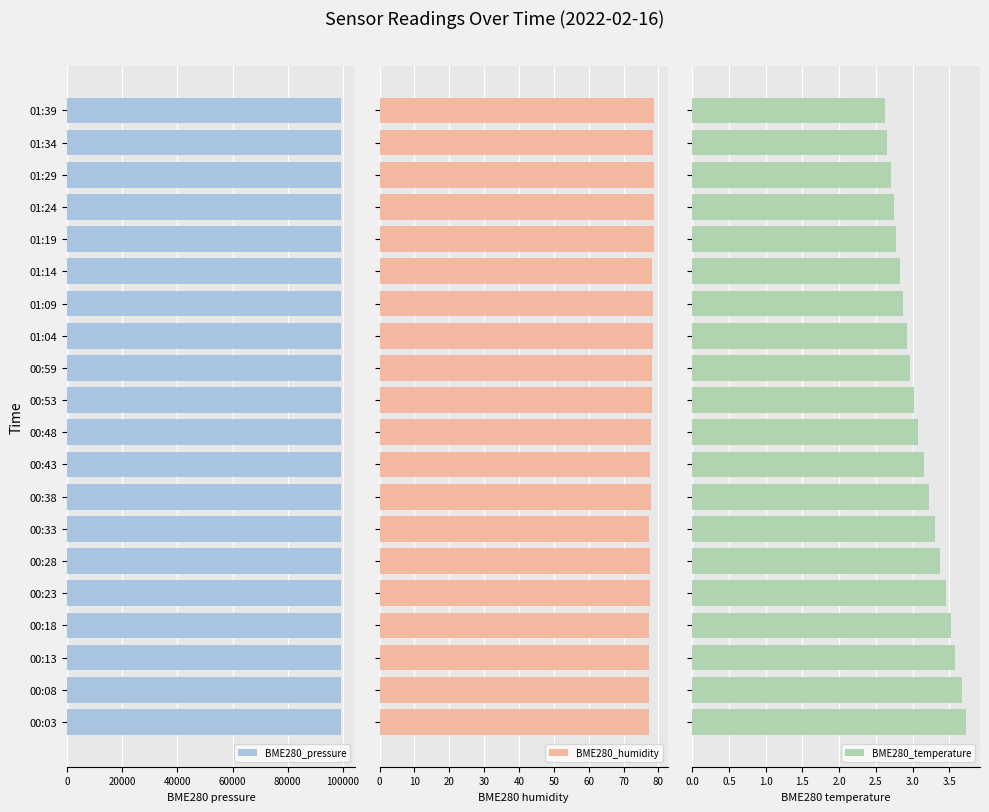

Rank the series by their maximum value, from highest to lowest.

BME280_pressure, BME280_humidity, BME280_temperature